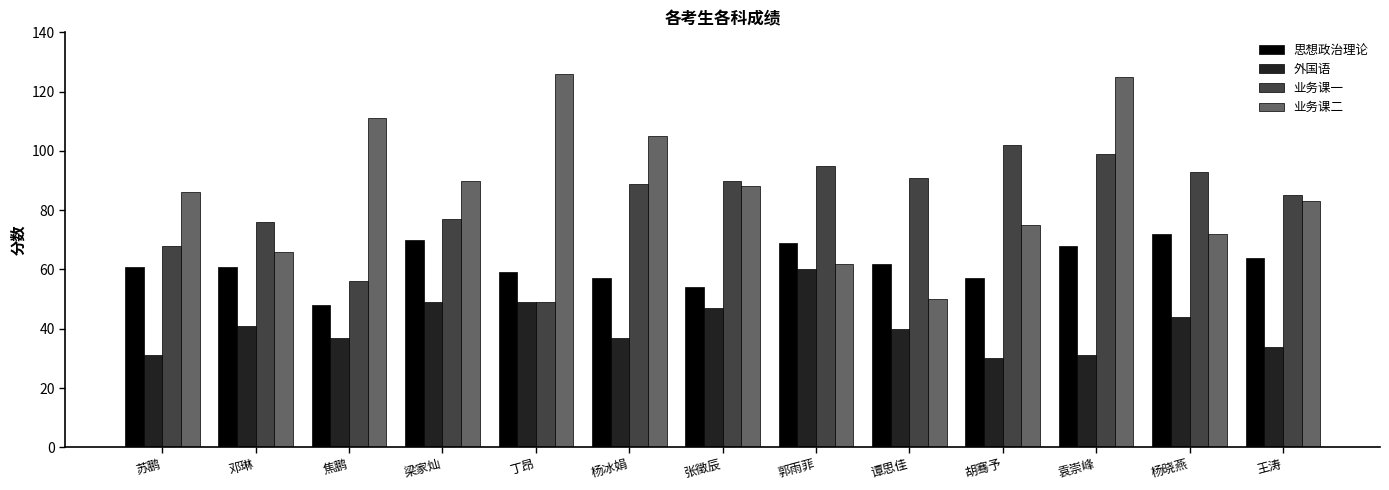

Reading right to left, extract all data points from this chart.

思想政治理论: 64	72	68	57	62	69	54	57	59	70	48	61	61
外国语: 34	44	31	30	40	60	47	37	49	49	37	41	31
业务课一: 85	93	99	102	91	95	90	89	49	77	56	76	68
业务课二: 83	72	125	75	50	62	88	105	126	90	111	66	86